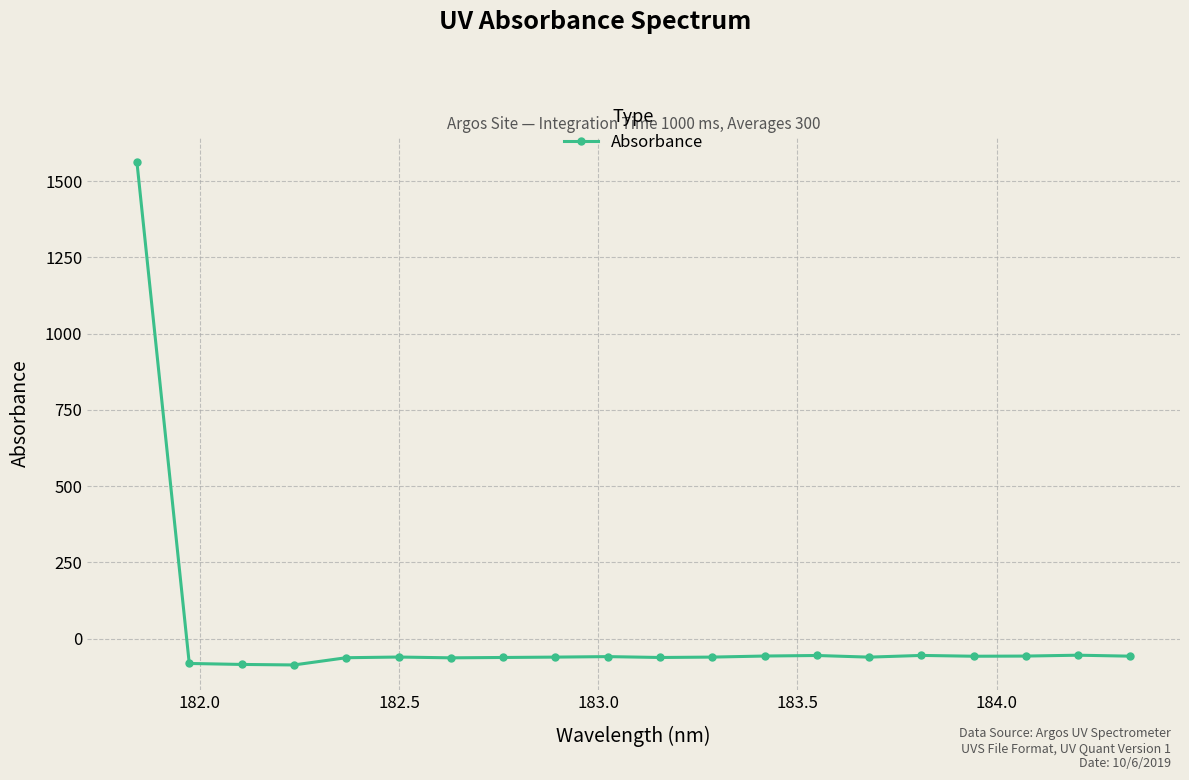

What is the difference between the maximum and minimum values?

1649.1